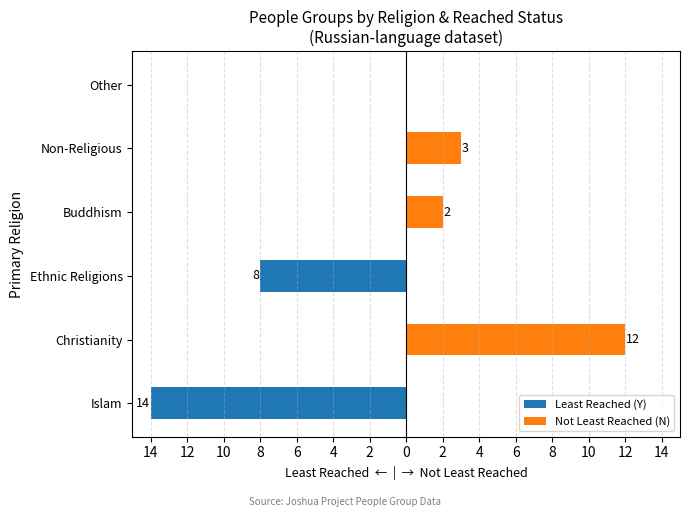

Is it true that Least Reached (Y) equals -21 at Islam?

False